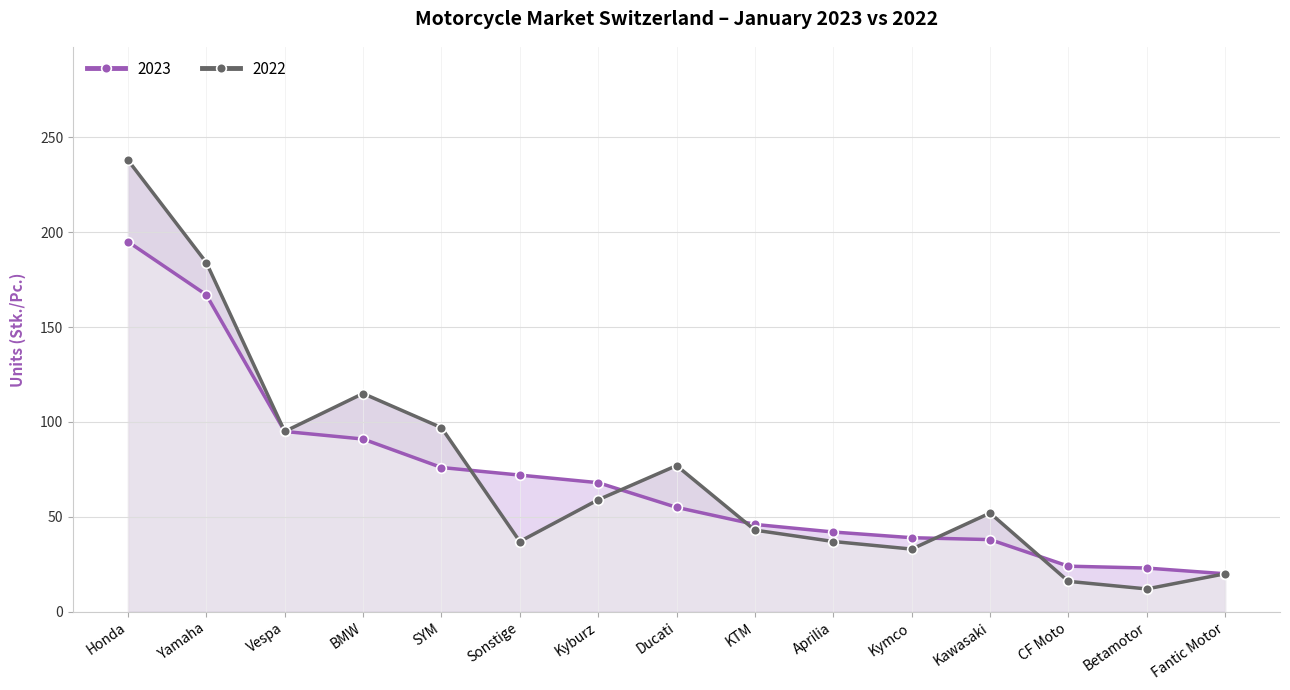

At how many categories does at least one series exceed 233?

1